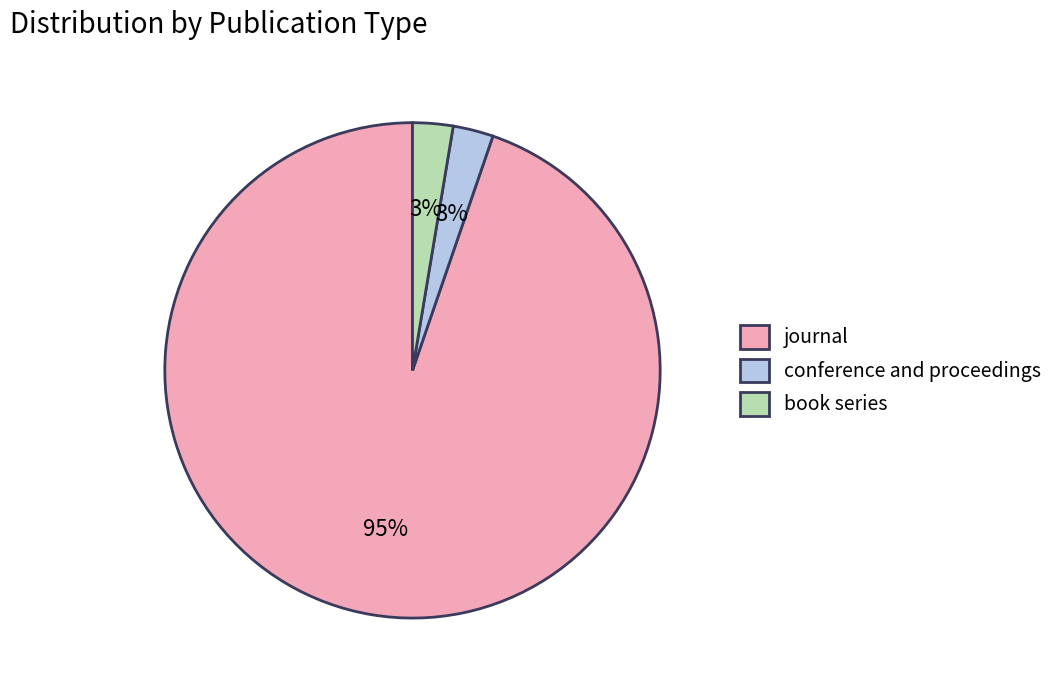

How many slices are in this pie chart?

3